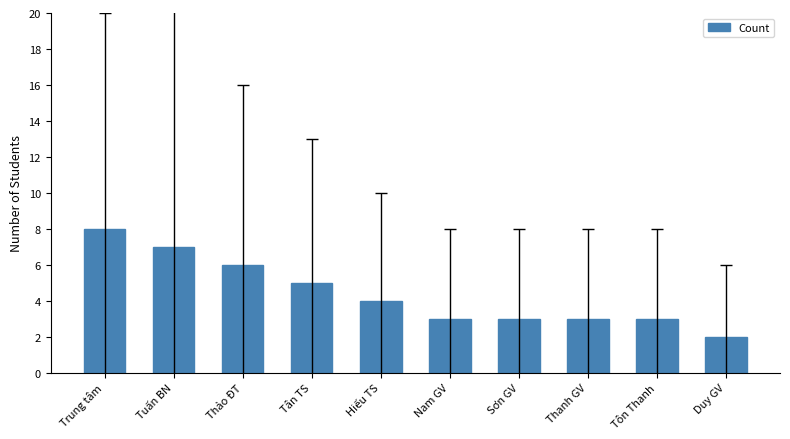

What is the sum of all values?

44